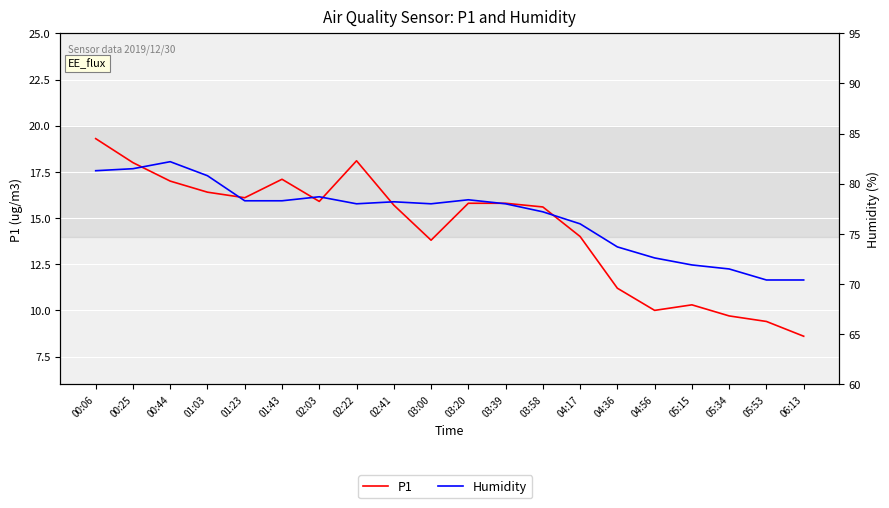

Reading right to left, extract all data points from this chart.

P1: 06:13=8.6	05:53=9.4	05:34=9.7	05:15=10.3	04:56=10.0	04:36=11.2	04:17=14.0	03:58=15.6	03:39=15.8	03:20=15.8	03:00=13.8	02:41=15.7	02:22=18.1	02:03=15.9	01:43=17.1	01:23=16.1	01:03=16.4	00:44=17.0	00:25=18.0	00:06=19.3
Humidity: 06:13=70.4	05:53=70.4	05:34=71.5	05:15=71.9	04:56=72.6	04:36=73.7	04:17=76.0	03:58=77.2	03:39=78.0	03:20=78.4	03:00=78.0	02:41=78.2	02:22=78.0	02:03=78.7	01:43=78.3	01:23=78.3	01:03=80.8	00:44=82.2	00:25=81.5	00:06=81.3